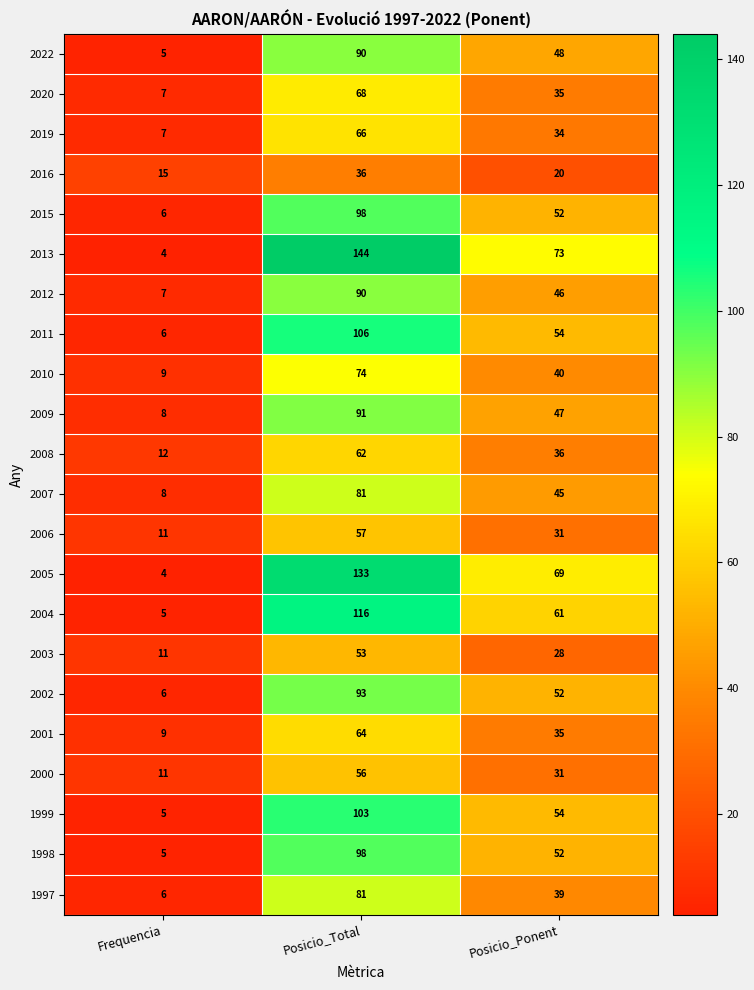

Rank the categories by 2016 value from lowest to highest.

Frequencia, Posicio_Ponent, Posicio_Total